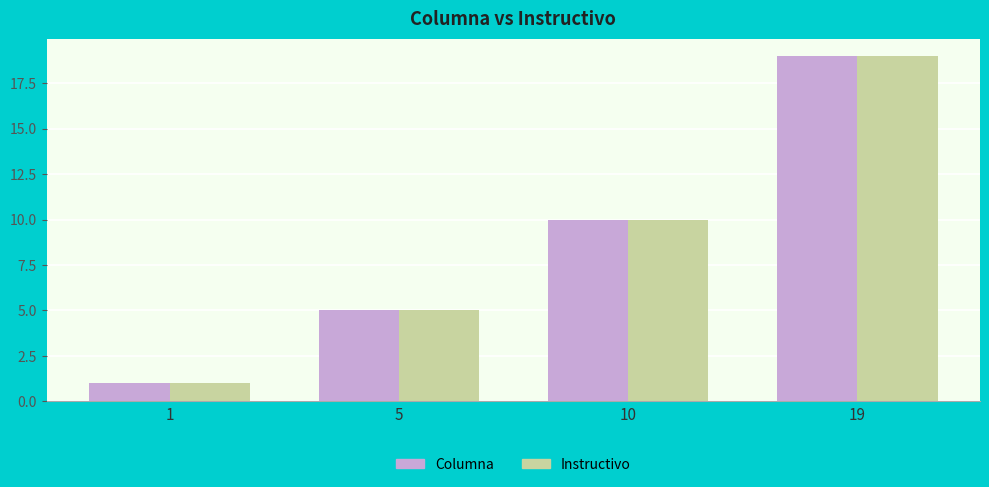

What is the sum of all Instructivo values?

35